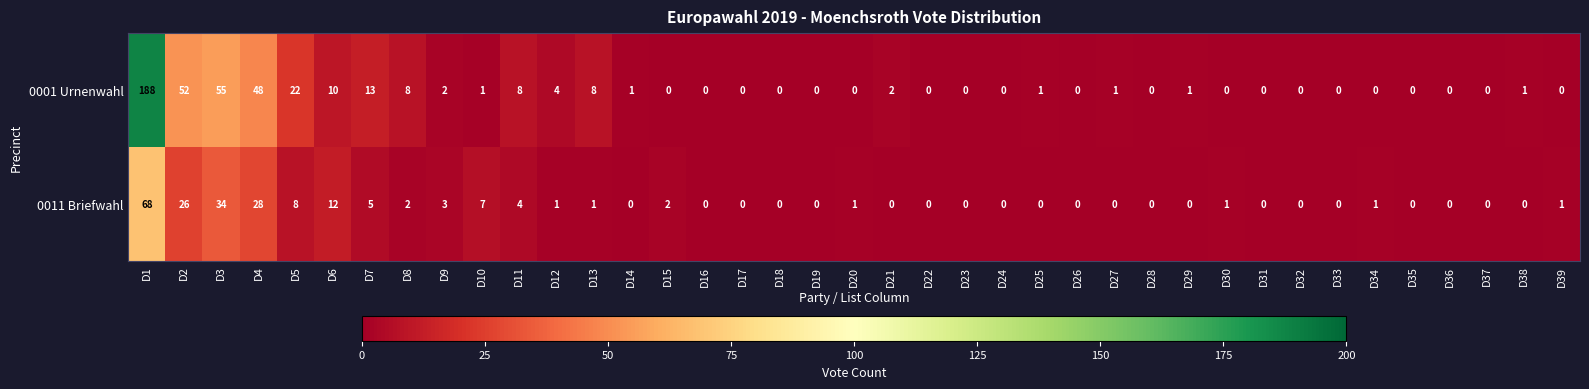

Rank the series by their average value, from highest to lowest.

0001 Urnenwahl, 0011 Briefwahl